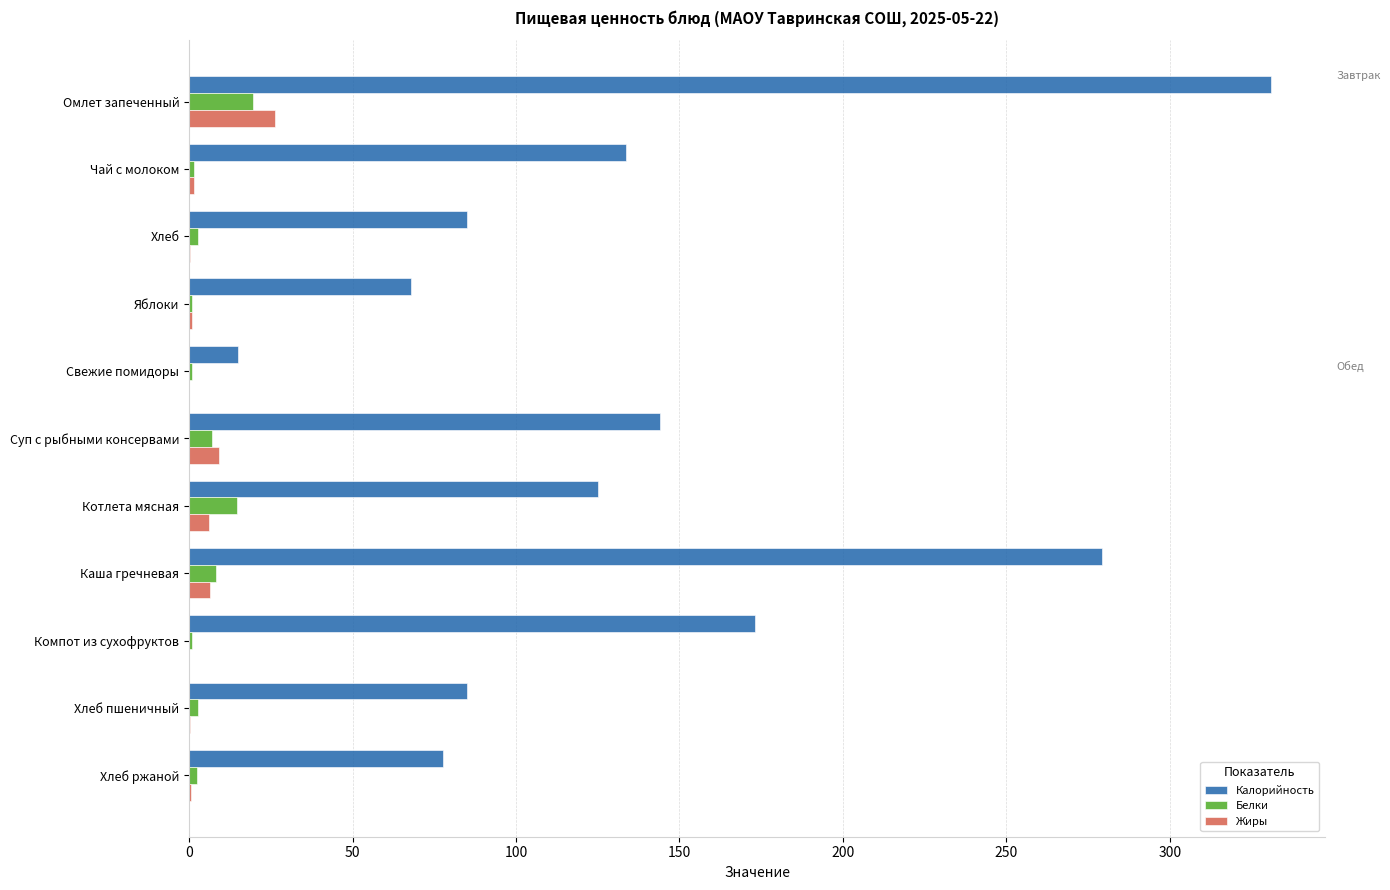

How many categories are shown in the chart?

11